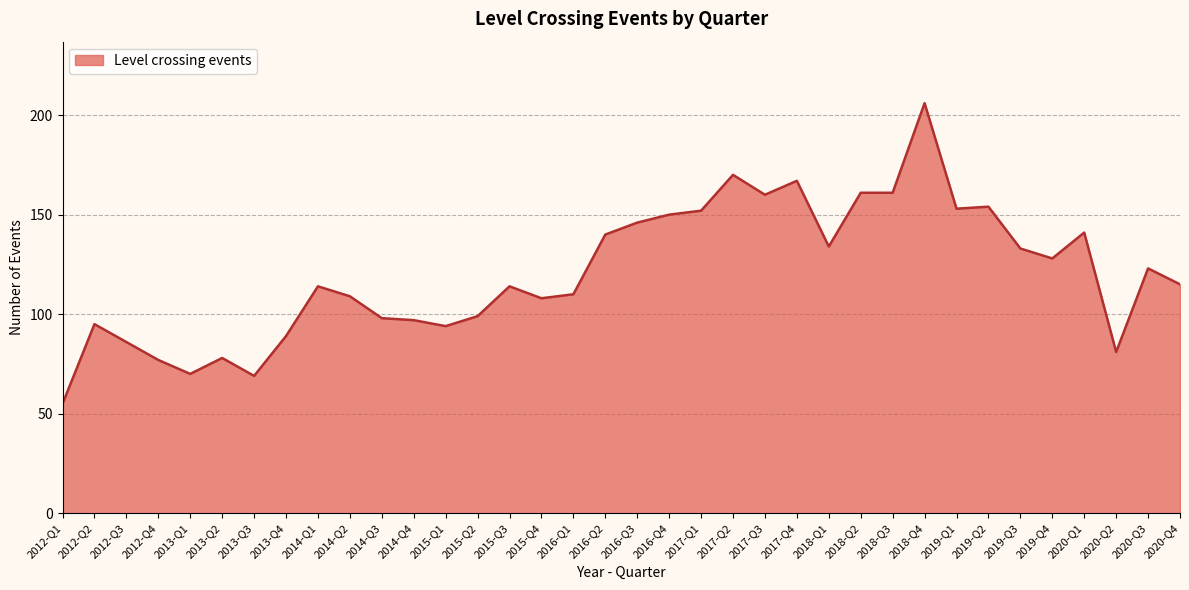

What is the maximum value shown in the chart?

206